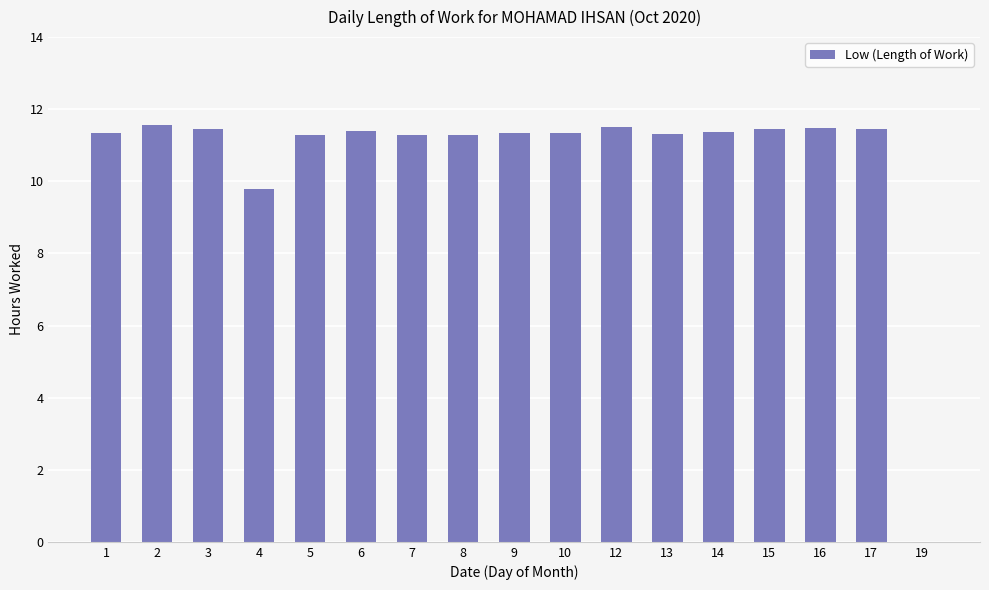

What is the sum of the values at 8 and 4?

21.1